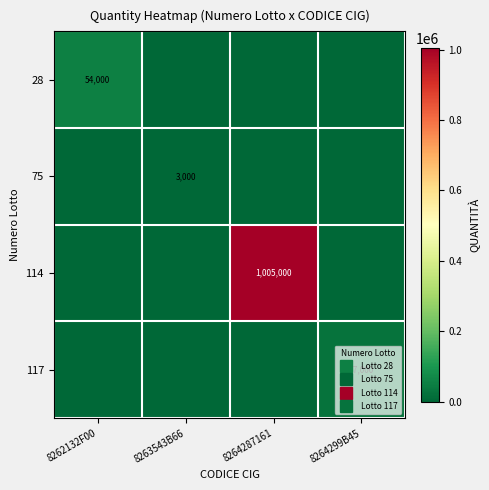

What is the average value of the 28 series?

13500